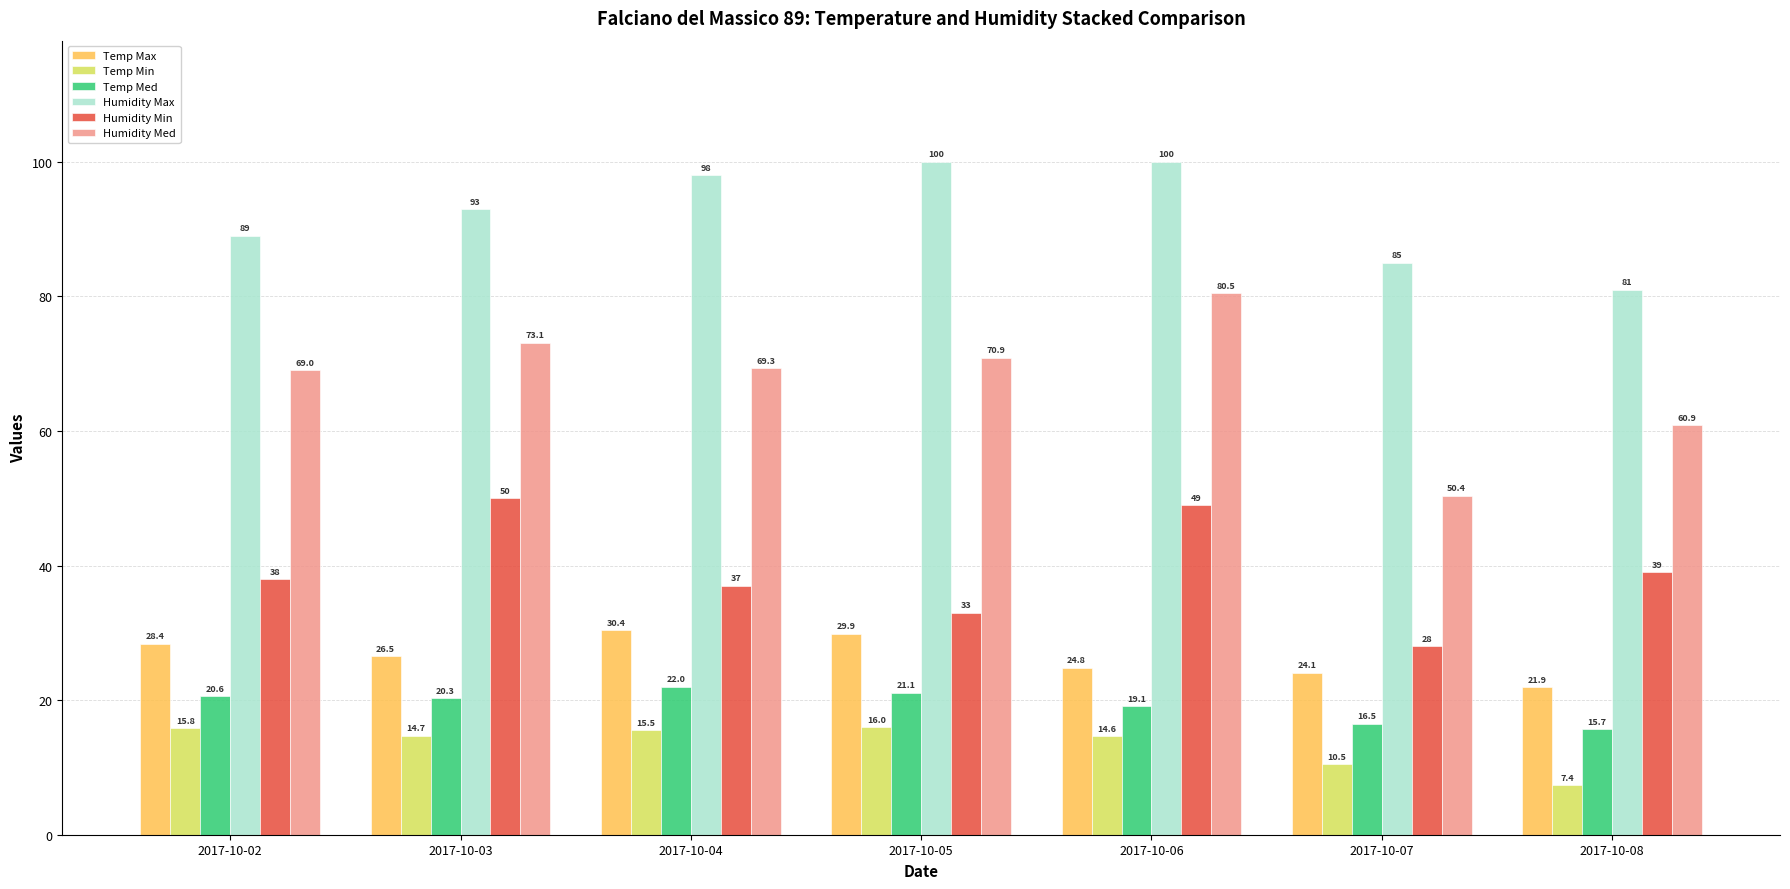

Rank the categories by Temp Med value from lowest to highest.

2017-10-08, 2017-10-07, 2017-10-06, 2017-10-03, 2017-10-02, 2017-10-05, 2017-10-04